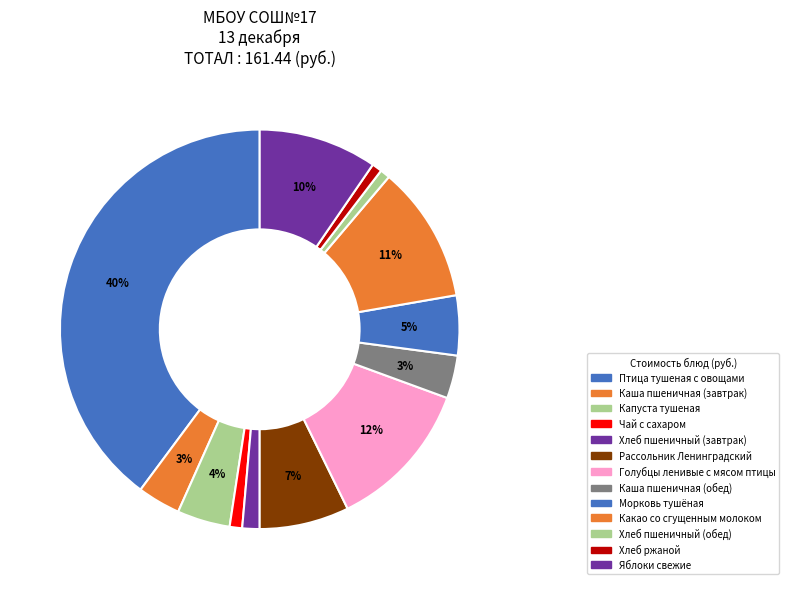

To the nearest percent, what is the difference between the largest and smallest slice percentages?

39%